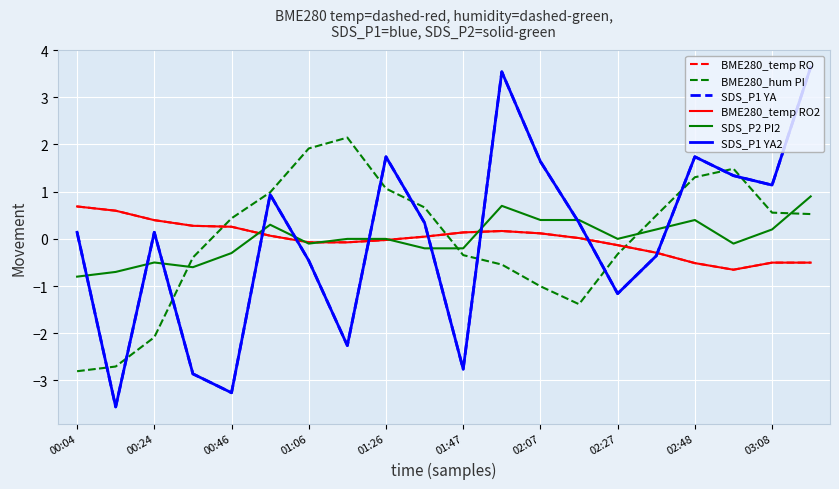

Does the chart display data point markers on the line(s)?

No